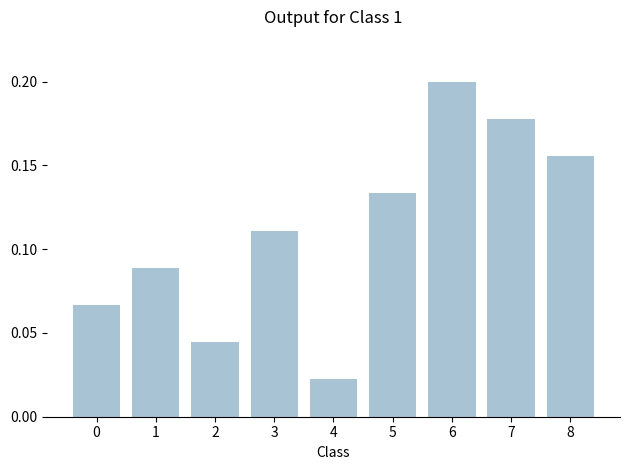

At which label is the value closest to 0?

4